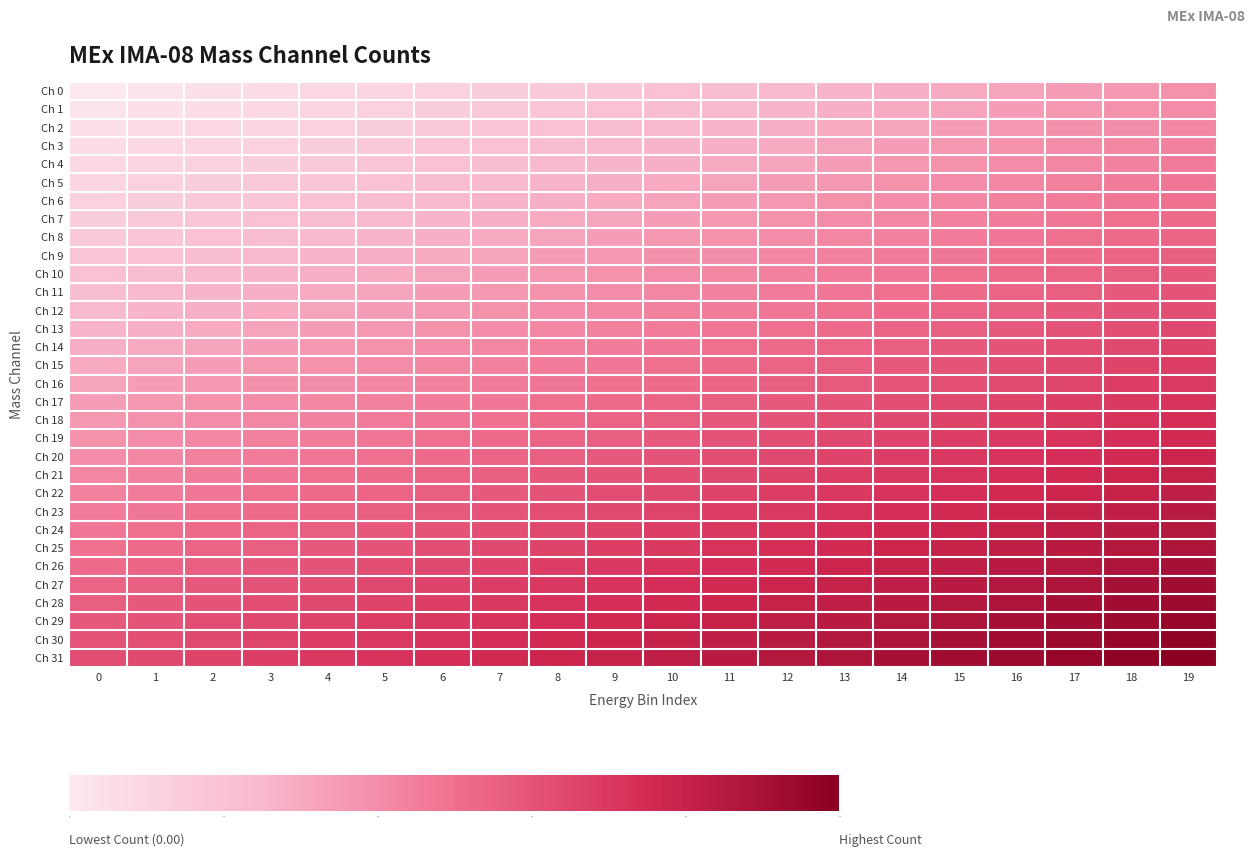

Reading right to left, what are all the values shown in this chart?

Ch 0: 19=19	18=18	17=17	16=16	15=15	14=14	13=13	12=12	11=11	10=10	9=9	8=8	7=7	6=6	5=5	4=4	3=3	2=2	1=1	0=0
Ch 1: 19=20	18=19	17=18	16=17	15=16	14=15	13=14	12=13	11=12	10=11	9=10	8=9	7=8	6=7	5=6	4=5	3=4	2=3	1=2	0=1
Ch 2: 19=21	18=20	17=19	16=18	15=17	14=16	13=15	12=14	11=13	10=12	9=11	8=10	7=9	6=8	5=7	4=6	3=5	2=4	1=3	0=2
Ch 3: 19=22	18=21	17=20	16=19	15=18	14=17	13=16	12=15	11=14	10=13	9=12	8=11	7=10	6=9	5=8	4=7	3=6	2=5	1=4	0=3
Ch 4: 19=23	18=22	17=21	16=20	15=19	14=18	13=17	12=16	11=15	10=14	9=13	8=12	7=11	6=10	5=9	4=8	3=7	2=6	1=5	0=4
Ch 5: 19=24	18=23	17=22	16=21	15=20	14=19	13=18	12=17	11=16	10=15	9=14	8=13	7=12	6=11	5=10	4=9	3=8	2=7	1=6	0=5
Ch 6: 19=25	18=24	17=23	16=22	15=21	14=20	13=19	12=18	11=17	10=16	9=15	8=14	7=13	6=12	5=11	4=10	3=9	2=8	1=7	0=6
Ch 7: 19=26	18=25	17=24	16=23	15=22	14=21	13=20	12=19	11=18	10=17	9=16	8=15	7=14	6=13	5=12	4=11	3=10	2=9	1=8	0=7
Ch 8: 19=27	18=26	17=25	16=24	15=23	14=22	13=21	12=20	11=19	10=18	9=17	8=16	7=15	6=14	5=13	4=12	3=11	2=10	1=9	0=8
Ch 9: 19=28	18=27	17=26	16=25	15=24	14=23	13=22	12=21	11=20	10=19	9=18	8=17	7=16	6=15	5=14	4=13	3=12	2=11	1=10	0=9
Ch 10: 19=29	18=28	17=27	16=26	15=25	14=24	13=23	12=22	11=21	10=20	9=19	8=18	7=17	6=16	5=15	4=14	3=13	2=12	1=11	0=10
Ch 11: 19=30	18=29	17=28	16=27	15=26	14=25	13=24	12=23	11=22	10=21	9=20	8=19	7=18	6=17	5=16	4=15	3=14	2=13	1=12	0=11
Ch 12: 19=31	18=30	17=29	16=28	15=27	14=26	13=25	12=24	11=23	10=22	9=21	8=20	7=19	6=18	5=17	4=16	3=15	2=14	1=13	0=12
Ch 13: 19=32	18=31	17=30	16=29	15=28	14=27	13=26	12=25	11=24	10=23	9=22	8=21	7=20	6=19	5=18	4=17	3=16	2=15	1=14	0=13
Ch 14: 19=33	18=32	17=31	16=30	15=29	14=28	13=27	12=26	11=25	10=24	9=23	8=22	7=21	6=20	5=19	4=18	3=17	2=16	1=15	0=14
Ch 15: 19=34	18=33	17=32	16=31	15=30	14=29	13=28	12=27	11=26	10=25	9=24	8=23	7=22	6=21	5=20	4=19	3=18	2=17	1=16	0=15
Ch 16: 19=35	18=34	17=33	16=32	15=31	14=30	13=29	12=28	11=27	10=26	9=25	8=24	7=23	6=22	5=21	4=20	3=19	2=18	1=17	0=16
Ch 17: 19=36	18=35	17=34	16=33	15=32	14=31	13=30	12=29	11=28	10=27	9=26	8=25	7=24	6=23	5=22	4=21	3=20	2=19	1=18	0=17
Ch 18: 19=37	18=36	17=35	16=34	15=33	14=32	13=31	12=30	11=29	10=28	9=27	8=26	7=25	6=24	5=23	4=22	3=21	2=20	1=19	0=18
Ch 19: 19=38	18=37	17=36	16=35	15=34	14=33	13=32	12=31	11=30	10=29	9=28	8=27	7=26	6=25	5=24	4=23	3=22	2=21	1=20	0=19
Ch 20: 19=39	18=38	17=37	16=36	15=35	14=34	13=33	12=32	11=31	10=30	9=29	8=28	7=27	6=26	5=25	4=24	3=23	2=22	1=21	0=20
Ch 21: 19=40	18=39	17=38	16=37	15=36	14=35	13=34	12=33	11=32	10=31	9=30	8=29	7=28	6=27	5=26	4=25	3=24	2=23	1=22	0=21
Ch 22: 19=41	18=40	17=39	16=38	15=37	14=36	13=35	12=34	11=33	10=32	9=31	8=30	7=29	6=28	5=27	4=26	3=25	2=24	1=23	0=22
Ch 23: 19=42	18=41	17=40	16=39	15=38	14=37	13=36	12=35	11=34	10=33	9=32	8=31	7=30	6=29	5=28	4=27	3=26	2=25	1=24	0=23
Ch 24: 19=43	18=42	17=41	16=40	15=39	14=38	13=37	12=36	11=35	10=34	9=33	8=32	7=31	6=30	5=29	4=28	3=27	2=26	1=25	0=24
Ch 25: 19=44	18=43	17=42	16=41	15=40	14=39	13=38	12=37	11=36	10=35	9=34	8=33	7=32	6=31	5=30	4=29	3=28	2=27	1=26	0=25
Ch 26: 19=45	18=44	17=43	16=42	15=41	14=40	13=39	12=38	11=37	10=36	9=35	8=34	7=33	6=32	5=31	4=30	3=29	2=28	1=27	0=26
Ch 27: 19=46	18=45	17=44	16=43	15=42	14=41	13=40	12=39	11=38	10=37	9=36	8=35	7=34	6=33	5=32	4=31	3=30	2=29	1=28	0=27
Ch 28: 19=47	18=46	17=45	16=44	15=43	14=42	13=41	12=40	11=39	10=38	9=37	8=36	7=35	6=34	5=33	4=32	3=31	2=30	1=29	0=28
Ch 29: 19=48	18=47	17=46	16=45	15=44	14=43	13=42	12=41	11=40	10=39	9=38	8=37	7=36	6=35	5=34	4=33	3=32	2=31	1=30	0=29
Ch 30: 19=49	18=48	17=47	16=46	15=45	14=44	13=43	12=42	11=41	10=40	9=39	8=38	7=37	6=36	5=35	4=34	3=33	2=32	1=31	0=30
Ch 31: 19=50	18=49	17=48	16=47	15=46	14=45	13=44	12=43	11=42	10=41	9=40	8=39	7=38	6=37	5=36	4=35	3=34	2=33	1=32	0=31